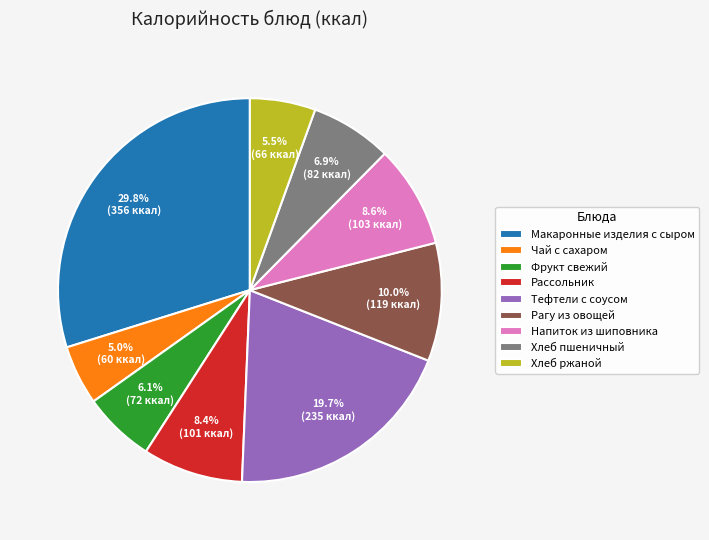

Is it true that Рассольник is 21% of the pie?

False